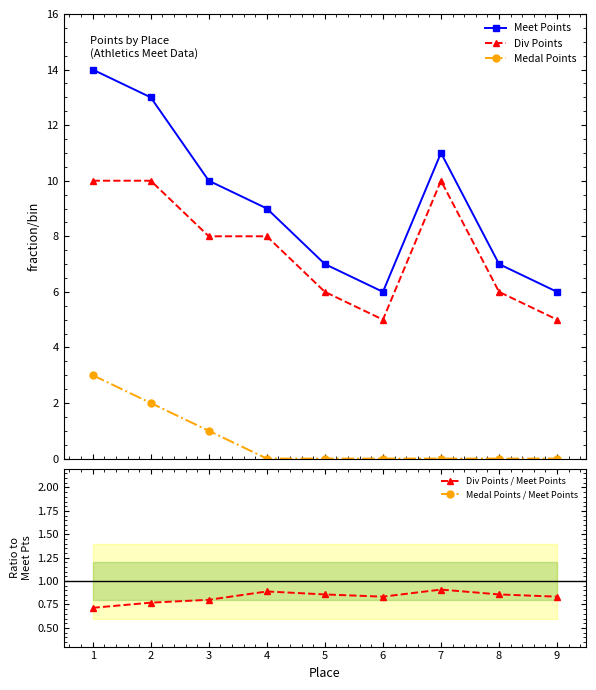

True or false: Meet Points has more than 0 interior local peaks.

True